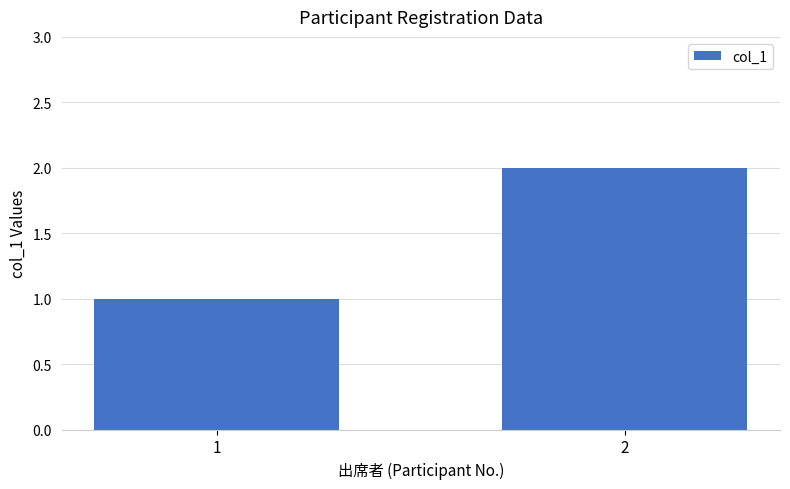

Which has a higher value, 1 or 2?

2